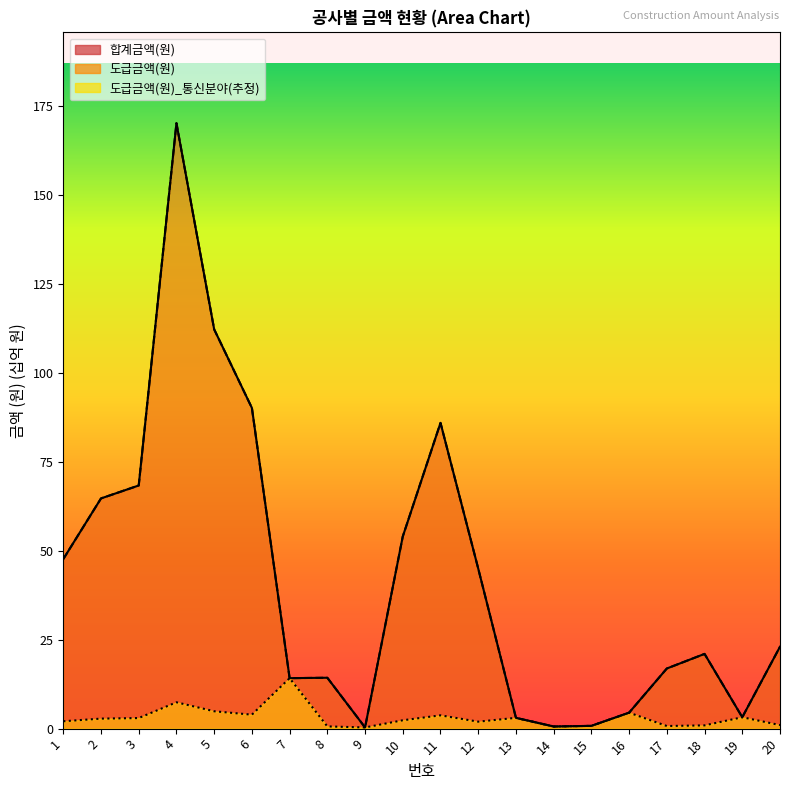

Between 11 and 19, which is larger?

11